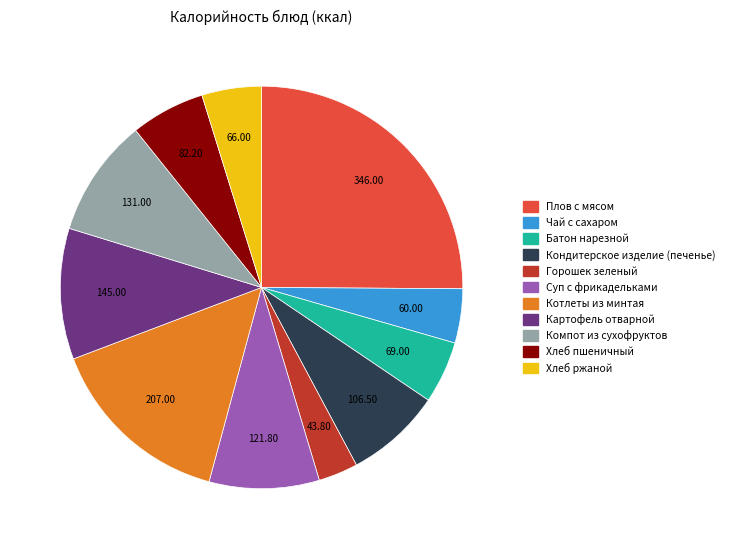

The Плов с мясом slice represents 25% of the pie. True or false?

True